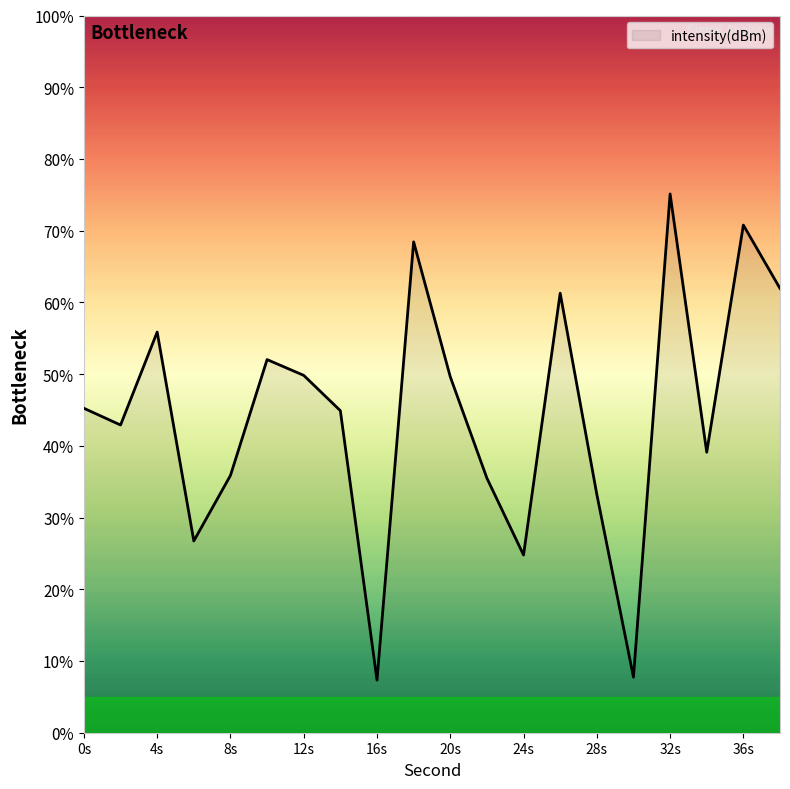

Count the number of data series in this chart.

1